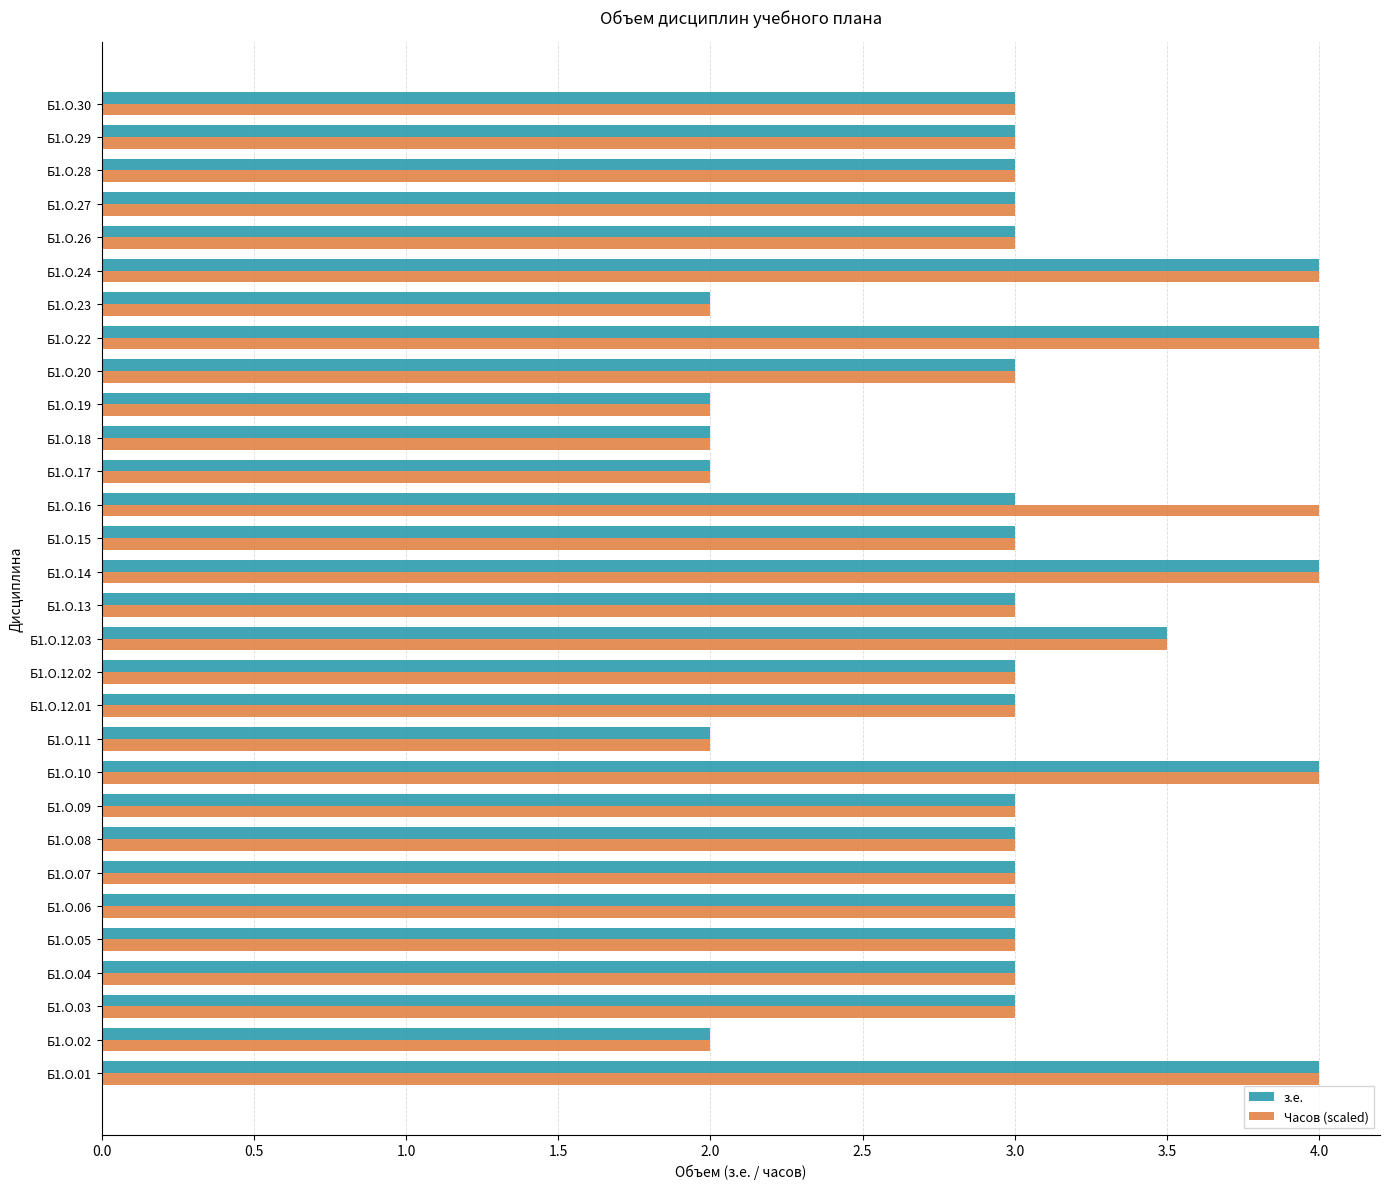

What is the maximum value for Часов (scaled)?

4.0